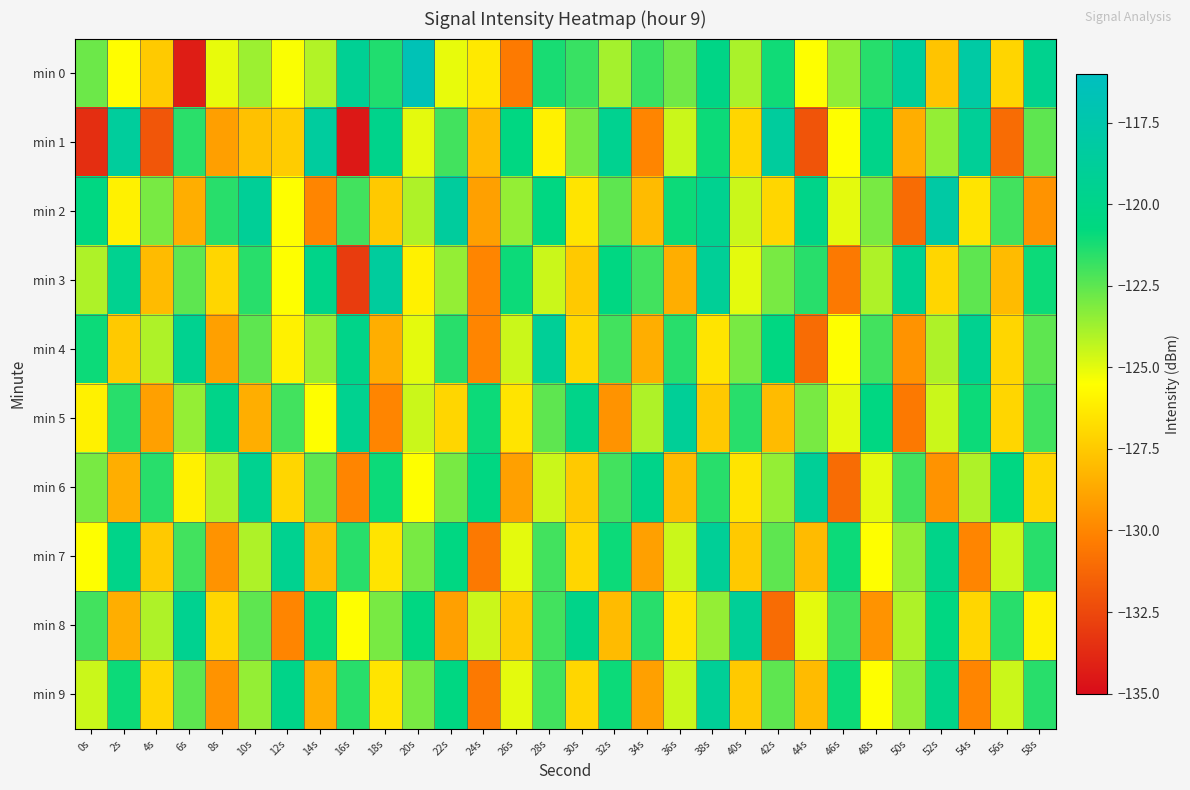

Reading left to right, list all the values displayed in this chart.

min 0: 0s=-122.8	2s=-125.6	4s=-127.5	6s=-134.3	8s=-125.1	10s=-123.7	12s=-125.4	14s=-124.1	16s=-119.2	18s=-121.4	20s=-116.6	22s=-125.1	24s=-126.3	26s=-130.4	28s=-121.2	30s=-121.8	32s=-123.8	34s=-121.8	36s=-122.8	38s=-120.2	40s=-123.9	42s=-121.1	44s=-125.5	46s=-123.5	48s=-121.5	50s=-118.9	52s=-127.7	54s=-118.0	56s=-127.0	58s=-119.6
min 1: 0s=-133.6	2s=-118.6	4s=-131.9	6s=-121.5	8s=-129.0	10s=-127.8	12s=-127.4	14s=-118.5	16s=-134.5	18s=-119.8	20s=-125.0	22s=-122.0	24s=-128.0	26s=-120.5	28s=-126.0	30s=-123.0	32s=-119.5	34s=-130.0	36s=-124.5	38s=-121.0	40s=-127.0	42s=-118.5	44s=-132.0	46s=-125.5	48s=-120.0	50s=-128.5	52s=-123.5	54s=-119.0	56s=-131.0	58s=-122.5
min 2: 0s=-120.5	2s=-126.0	4s=-123.0	6s=-128.5	8s=-121.5	10s=-119.0	12s=-125.5	14s=-130.0	16s=-122.0	18s=-127.5	20s=-124.0	22s=-118.5	24s=-129.0	26s=-123.5	28s=-120.5	30s=-126.5	32s=-122.5	34s=-128.0	36s=-121.0	38s=-119.5	40s=-124.5	42s=-127.0	44s=-120.0	46s=-125.0	48s=-123.0	50s=-131.0	52s=-118.0	54s=-126.5	56s=-122.0	58s=-129.5
min 3: 0s=-124.0	2s=-119.5	4s=-128.0	6s=-122.5	8s=-127.0	10s=-121.5	12s=-125.5	14s=-120.0	16s=-133.0	18s=-118.5	20s=-126.0	22s=-123.5	24s=-130.0	26s=-121.0	28s=-124.5	30s=-127.5	32s=-120.5	34s=-122.0	36s=-128.5	38s=-119.0	40s=-125.0	42s=-123.0	44s=-121.5	46s=-130.5	48s=-124.0	50s=-119.5	52s=-127.0	54s=-122.5	56s=-128.0	58s=-121.0
min 4: 0s=-121.0	2s=-127.5	4s=-124.0	6s=-119.5	8s=-129.0	10s=-122.5	12s=-126.0	14s=-123.5	16s=-120.0	18s=-128.5	20s=-125.0	22s=-121.5	24s=-130.0	26s=-124.5	28s=-119.0	30s=-127.0	32s=-122.0	34s=-128.5	36s=-121.5	38s=-126.5	40s=-123.0	42s=-120.5	44s=-131.0	46s=-125.5	48s=-122.0	50s=-129.5	52s=-124.0	54s=-119.5	56s=-127.0	58s=-122.5
min 5: 0s=-126.0	2s=-121.5	4s=-129.0	6s=-123.5	8s=-120.0	10s=-128.5	12s=-122.0	14s=-125.5	16s=-119.5	18s=-130.0	20s=-124.5	22s=-127.0	24s=-121.0	26s=-126.5	28s=-122.5	30s=-120.0	32s=-129.5	34s=-124.0	36s=-119.0	38s=-127.5	40s=-121.5	42s=-128.0	44s=-123.0	46s=-125.0	48s=-120.5	50s=-130.5	52s=-124.5	54s=-121.0	56s=-127.0	58s=-122.0
min 6: 0s=-123.0	2s=-128.5	4s=-121.5	6s=-126.0	8s=-124.0	10s=-119.5	12s=-127.0	14s=-122.5	16s=-130.0	18s=-121.0	20s=-125.5	22s=-123.0	24s=-120.5	26s=-129.0	28s=-124.5	30s=-127.5	32s=-122.0	34s=-120.0	36s=-128.0	38s=-121.5	40s=-126.5	42s=-123.5	44s=-119.0	46s=-131.0	48s=-125.0	50s=-122.0	52s=-129.5	54s=-124.0	56s=-120.5	58s=-127.0
min 7: 0s=-125.5	2s=-120.0	4s=-127.5	6s=-122.0	8s=-129.5	10s=-124.0	12s=-119.5	14s=-128.0	16s=-121.5	18s=-126.5	20s=-123.0	22s=-120.5	24s=-130.5	26s=-125.0	28s=-122.0	30s=-127.0	32s=-121.0	34s=-129.0	36s=-124.5	38s=-119.0	40s=-127.5	42s=-122.5	44s=-128.0	46s=-121.0	48s=-125.5	50s=-123.5	52s=-120.0	54s=-130.0	56s=-124.5	58s=-121.5
min 8: 0s=-122.0	2s=-128.5	4s=-124.0	6s=-119.5	8s=-127.0	10s=-122.5	12s=-130.0	14s=-121.0	16s=-125.5	18s=-123.0	20s=-120.5	22s=-129.0	24s=-124.5	26s=-127.5	28s=-122.0	30s=-120.0	32s=-128.0	34s=-121.5	36s=-126.5	38s=-123.5	40s=-119.0	42s=-131.0	44s=-125.0	46s=-122.0	48s=-129.5	50s=-124.0	52s=-120.5	54s=-127.0	56s=-121.5	58s=-126.0
min 9: 0s=-124.5	2s=-121.0	4s=-127.0	6s=-122.5	8s=-129.5	10s=-123.5	12s=-120.0	14s=-128.5	16s=-121.5	18s=-126.5	20s=-123.0	22s=-120.5	24s=-130.5	26s=-125.0	28s=-122.0	30s=-127.0	32s=-121.0	34s=-129.0	36s=-124.5	38s=-119.0	40s=-127.5	42s=-122.5	44s=-128.0	46s=-121.0	48s=-125.5	50s=-123.5	52s=-120.0	54s=-130.0	56s=-124.5	58s=-121.5